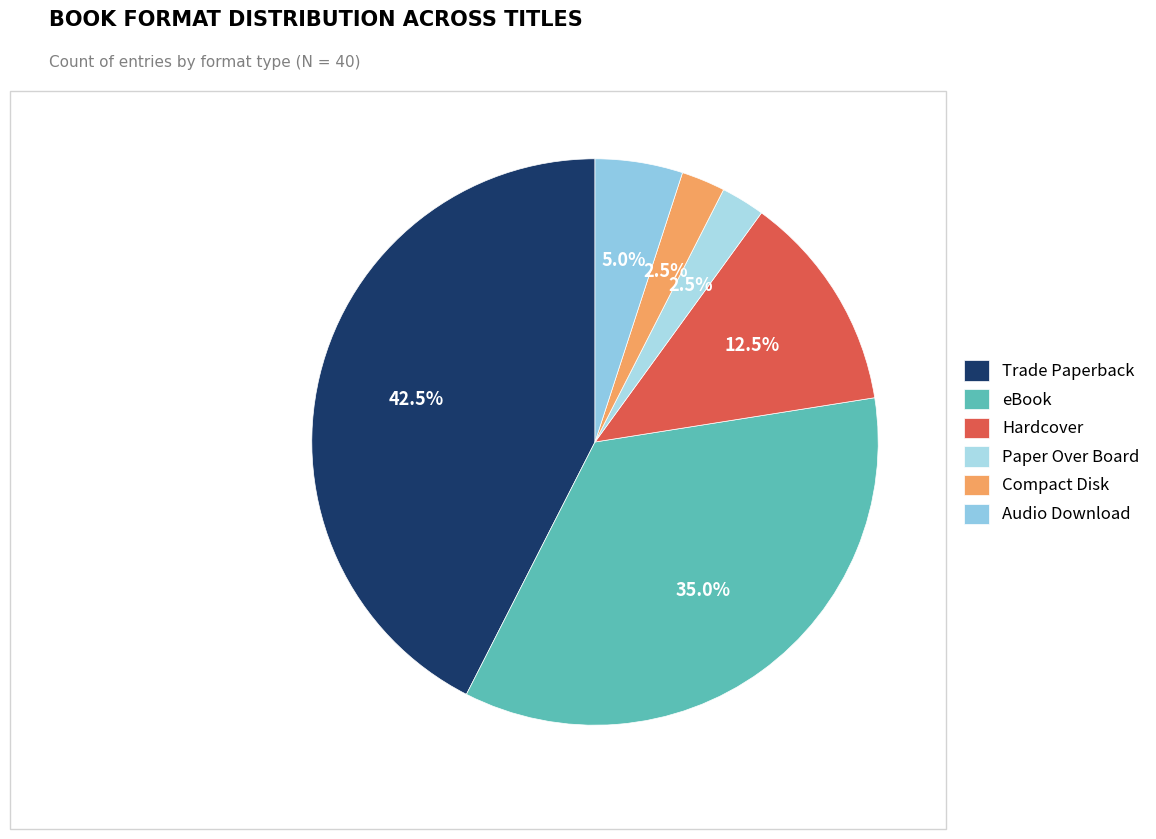

Approximately how many times larger is the value at Audio Download compared to eBook?

0.1